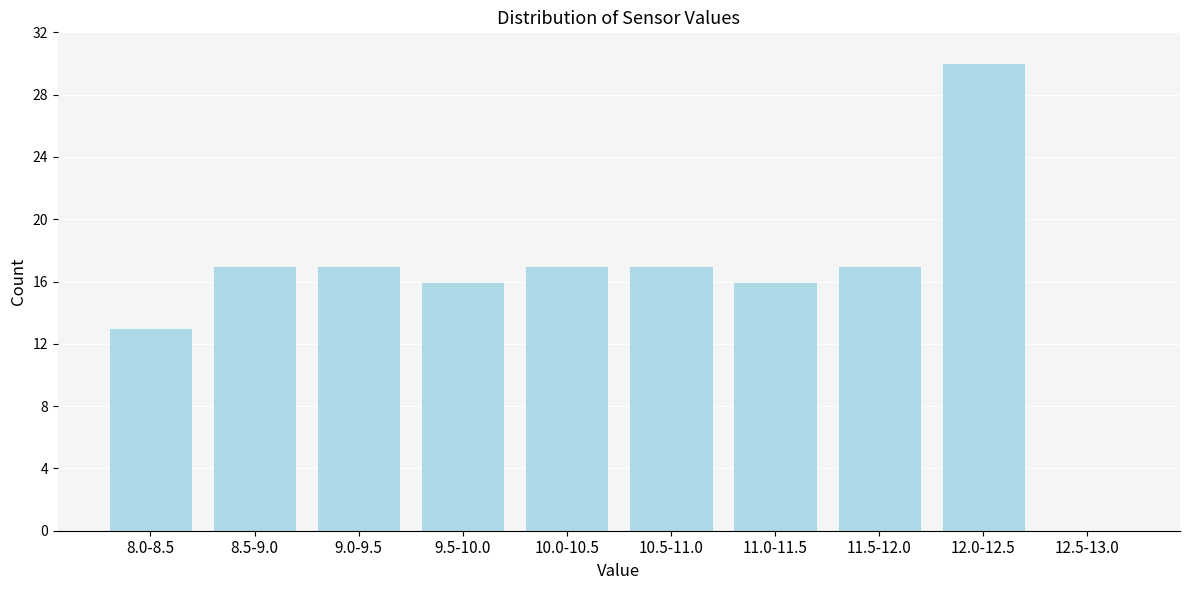

Reading left to right, what are all the values shown in this chart?

8.0-8.5=13	8.5-9.0=17	9.0-9.5=17	9.5-10.0=16	10.0-10.5=17	10.5-11.0=17	11.0-11.5=16	11.5-12.0=17	12.0-12.5=30	12.5-13.0=0